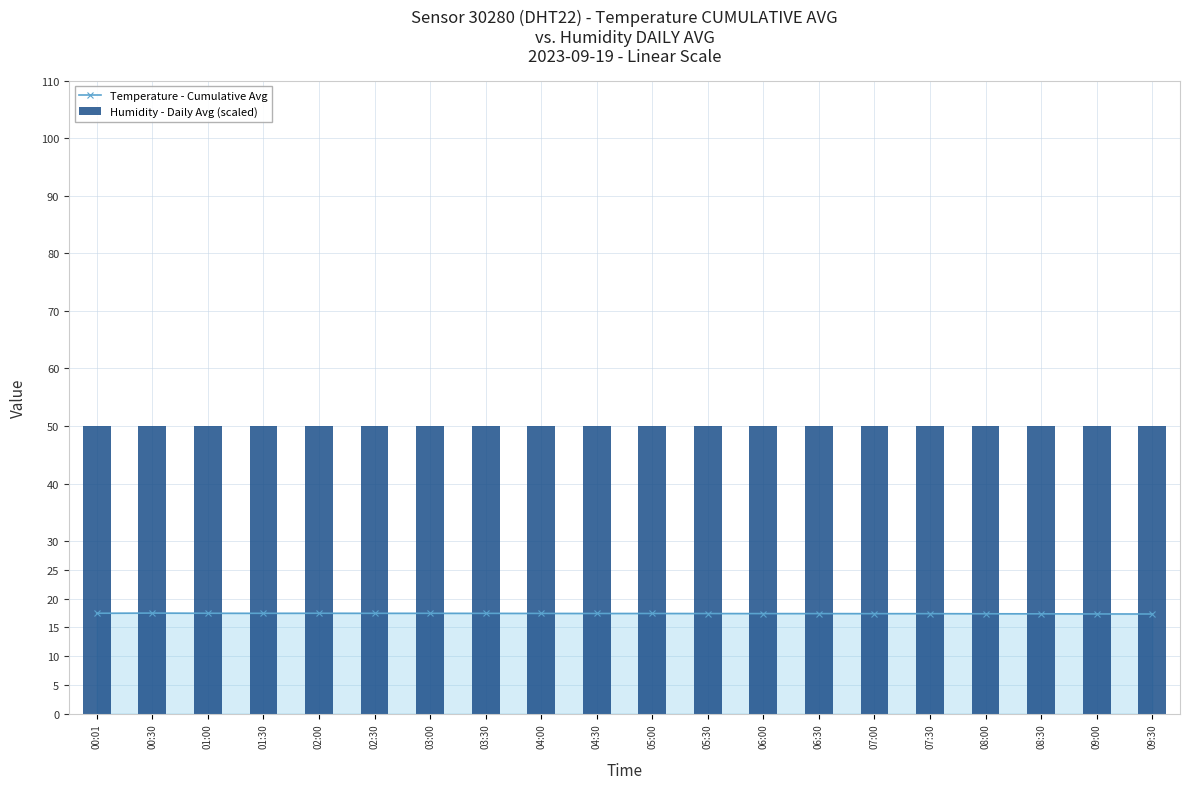

What is the label of the 9th bar from the left?

04:00